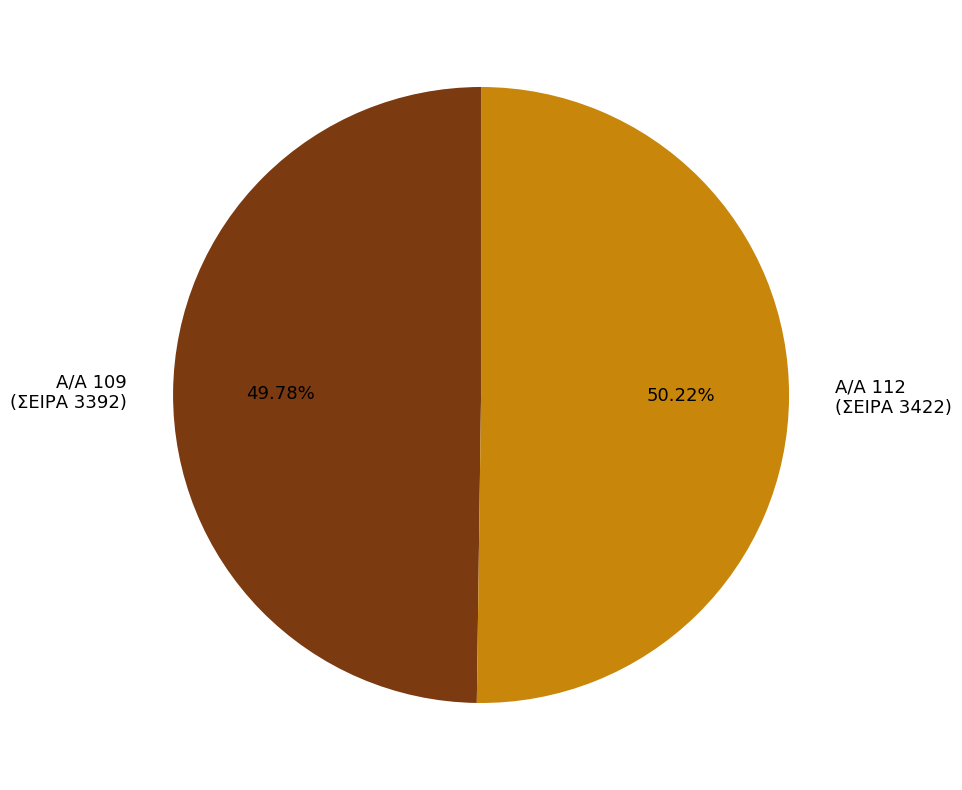

Does any single category account for the majority?

Yes